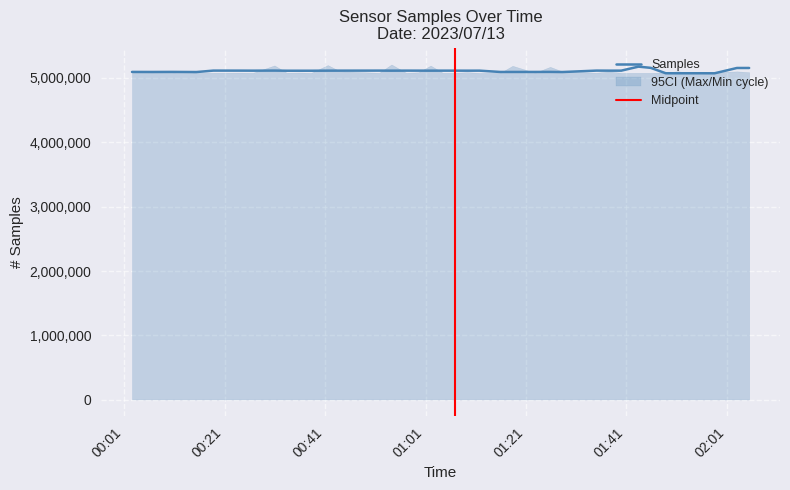

What is the minimum value for Samples?

5070577